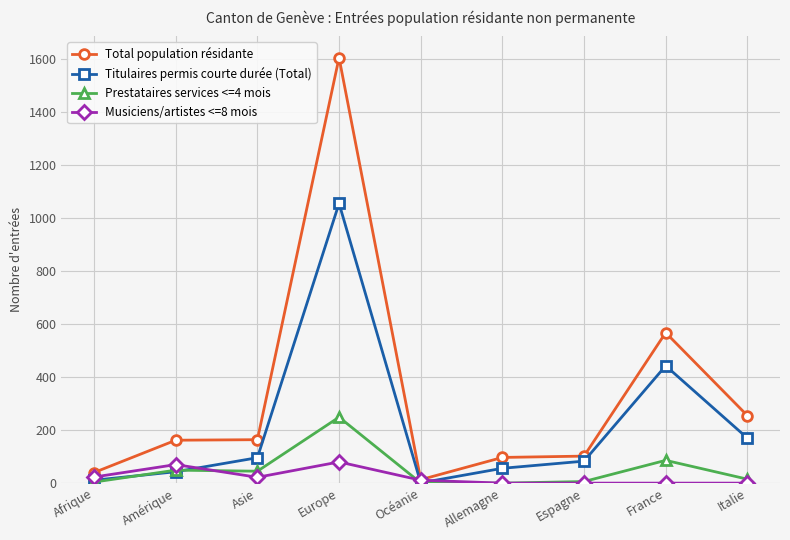

What is the sum of the Prestataires services <=4 mois values at Asie and Océanie?

46